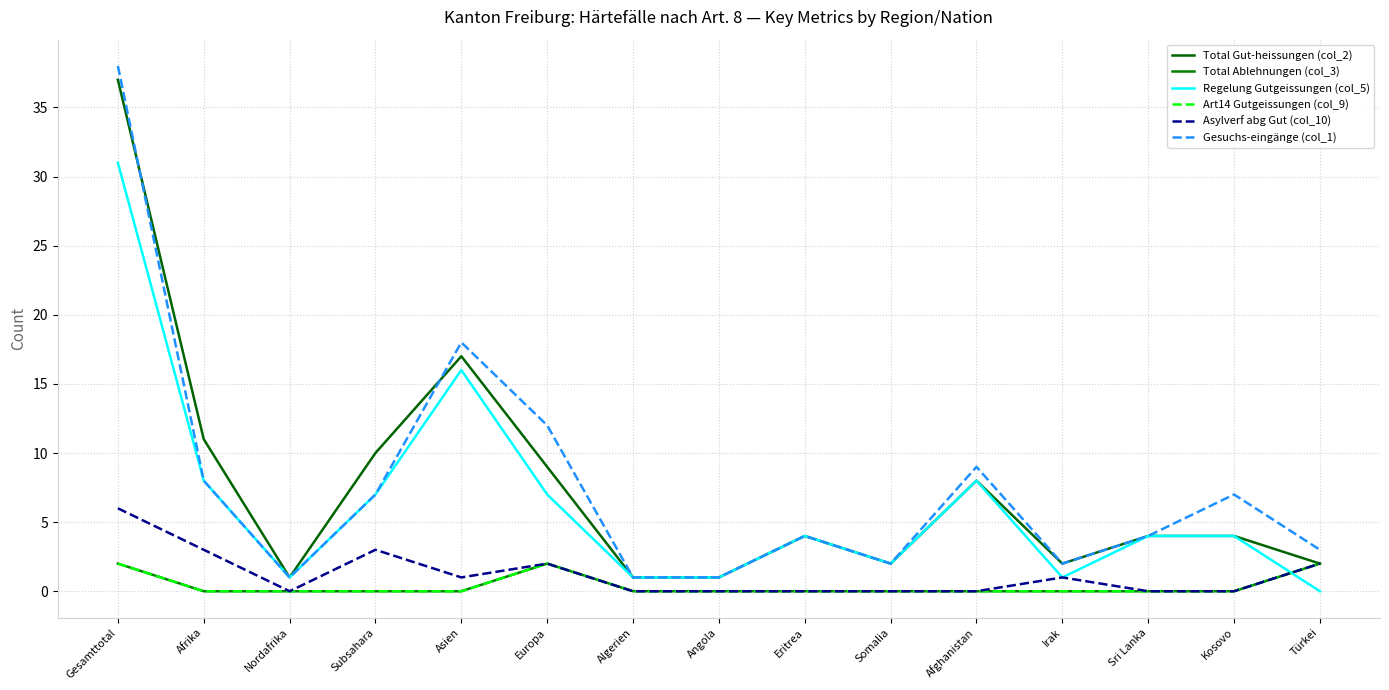

In Regelung Gutgeissungen (col_5), how many points are higher than both neighbors (excluding endpoints)?

3